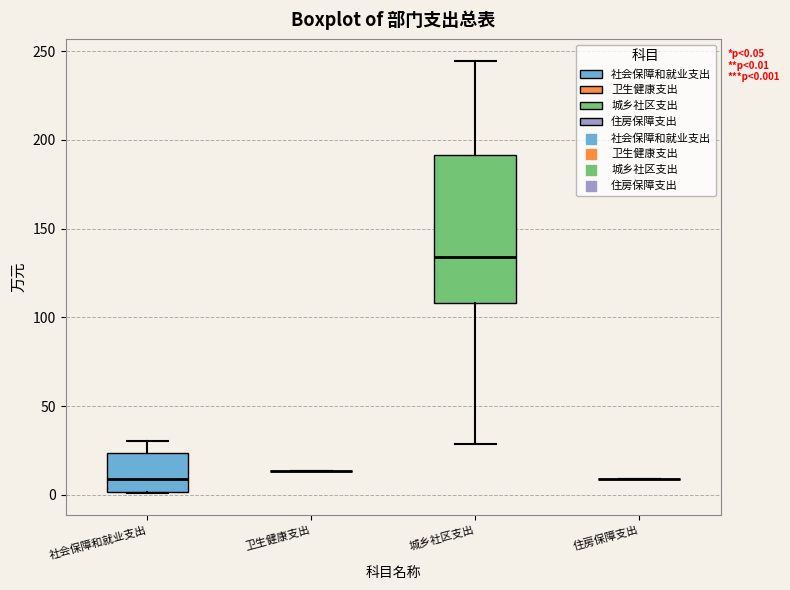

Which box is the tallest, from its lower edge to its upper edge?

城乡社区支出